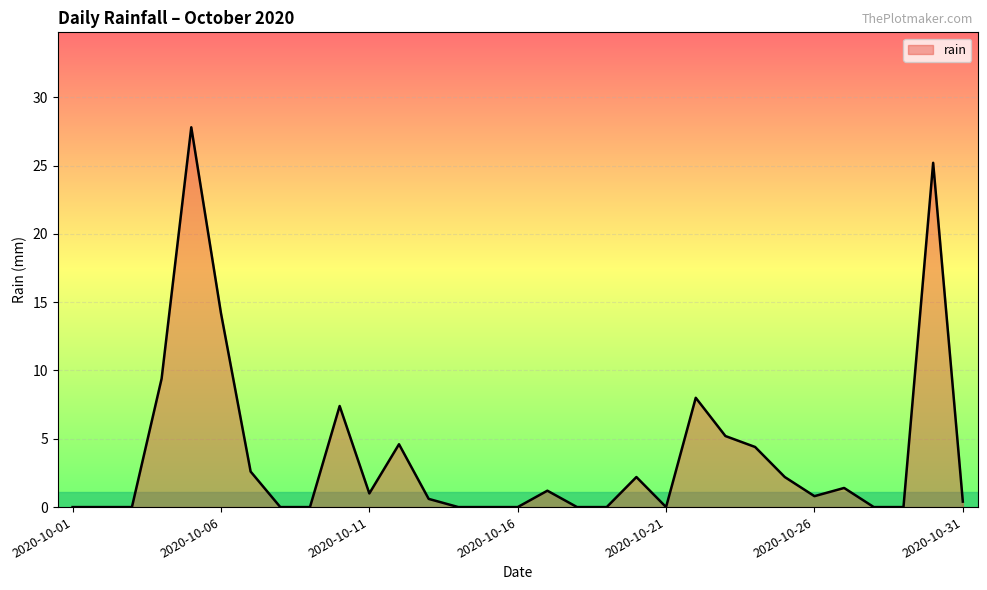

What is the maximum value shown in the chart?

27.8